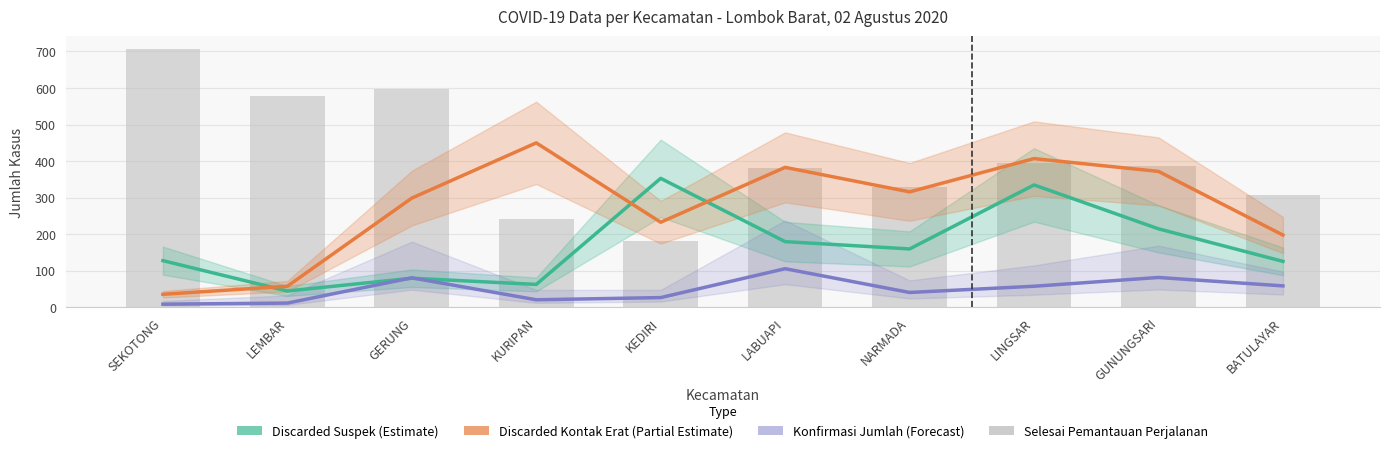

Rank the series by their maximum value, from lowest to highest.

Konfirmasi Jumlah, Discarded / Selesai Pengawasan (Suspek), Discarded / Selesai Pemantauan (Kontak Erat), Discarded / Selesai Pemantauan (Perjalanan)